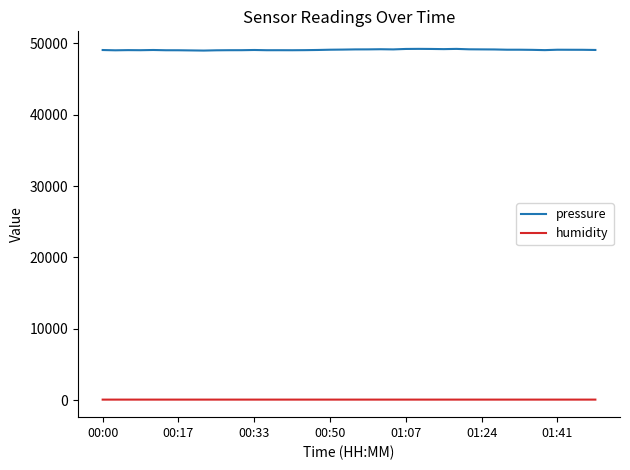

Which series has the largest range (max minus min)?

pressure